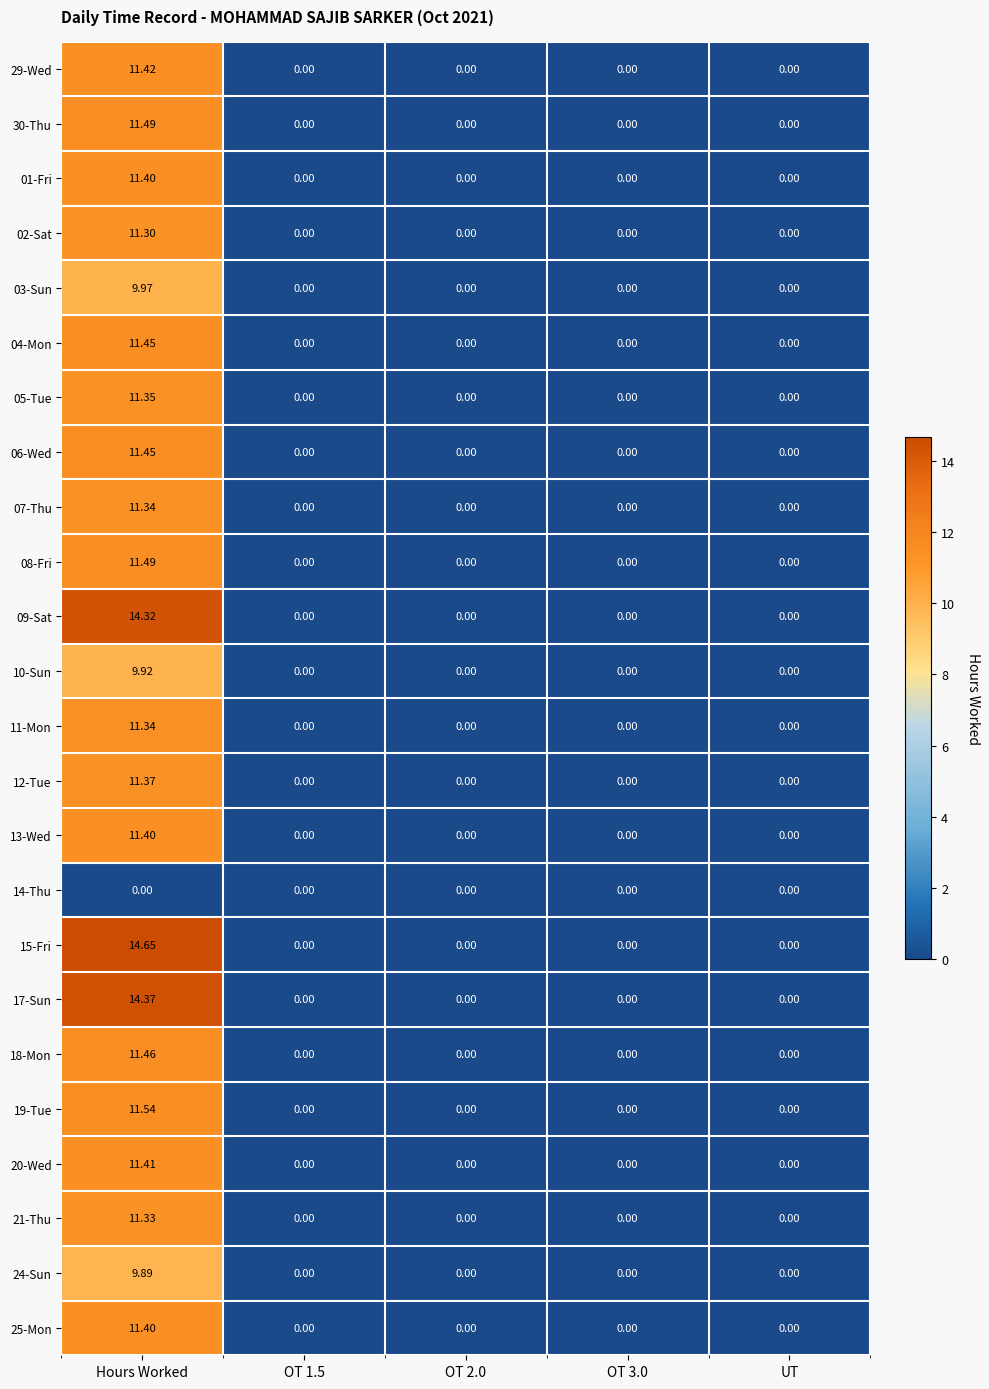

Is the value of 30-Thu at OT 1.5 greater than the value of 24-Sun at Hours Worked?

No